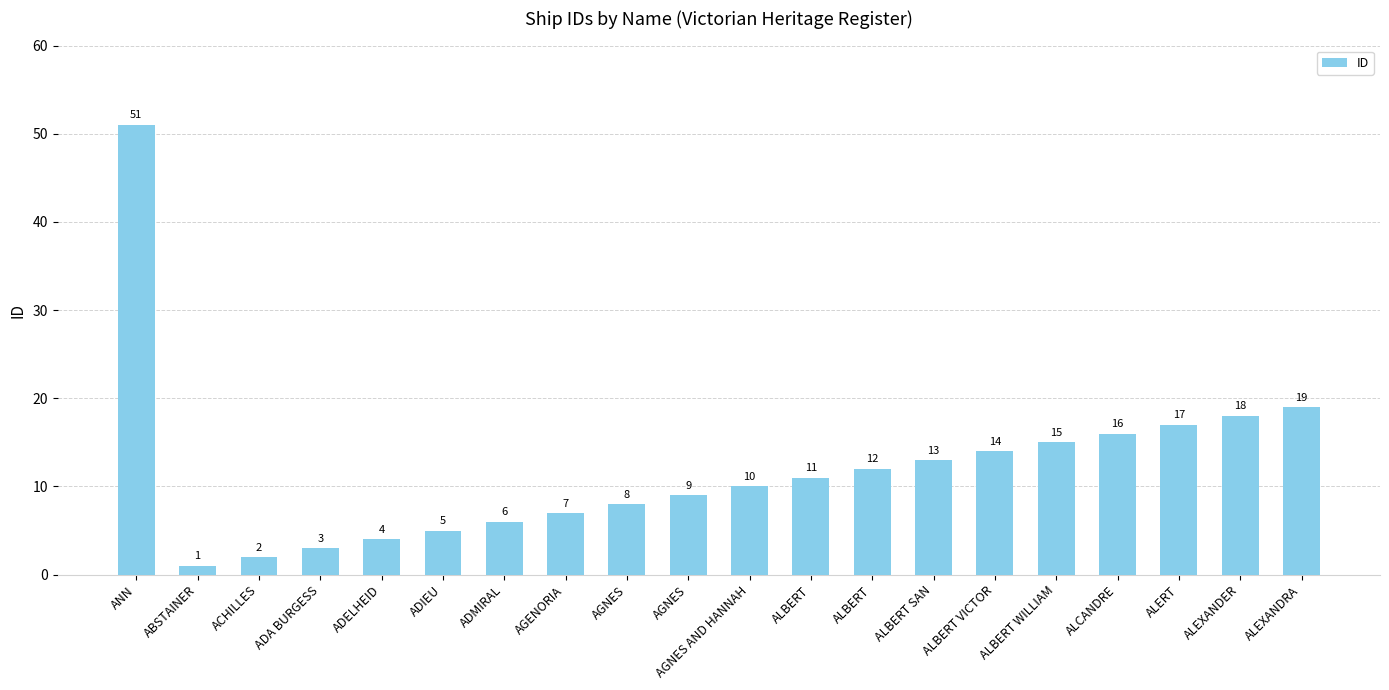

How many bars are there in total?

20